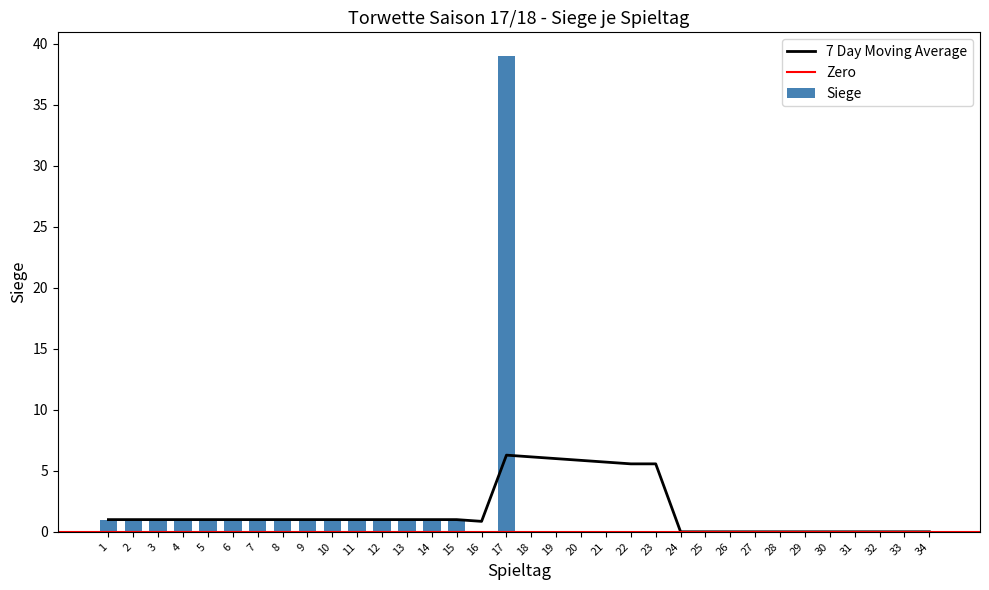

What is the maximum value shown in the chart?

39